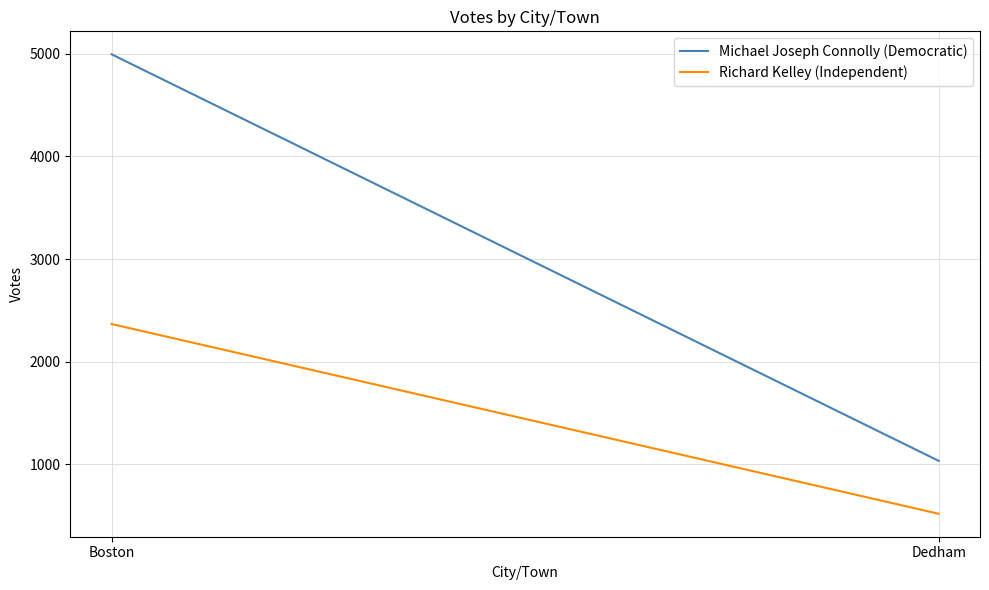

Reading left to right, list all the values displayed in this chart.

Michael Joseph Connolly (Democratic): Boston=4993	Dedham=1035
Richard Kelley (Independent): Boston=2367	Dedham=520